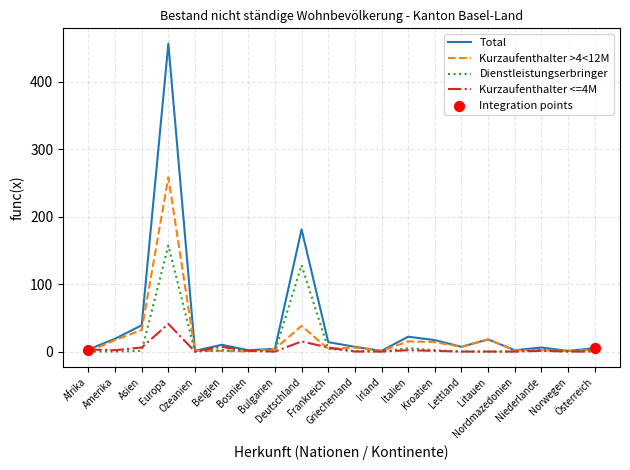

At which category is the sum across all series the highest?

Europa